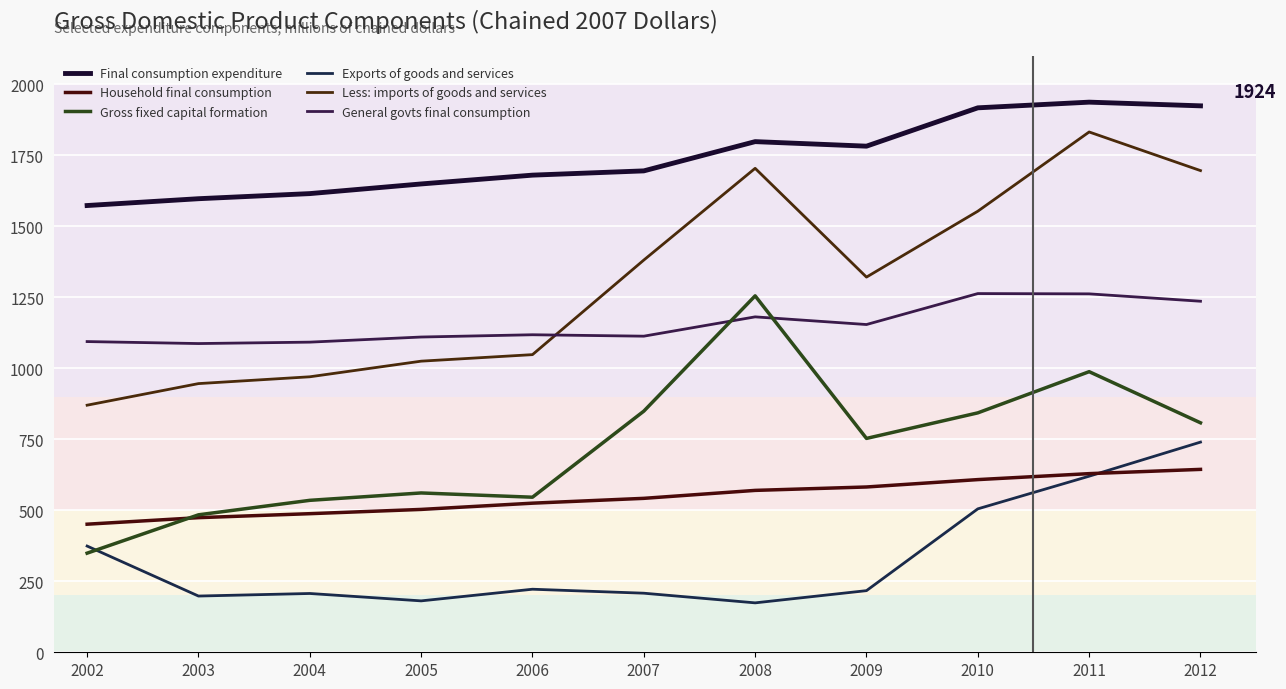

Which category has the lowest value in the Final consumption expenditure series?

2002